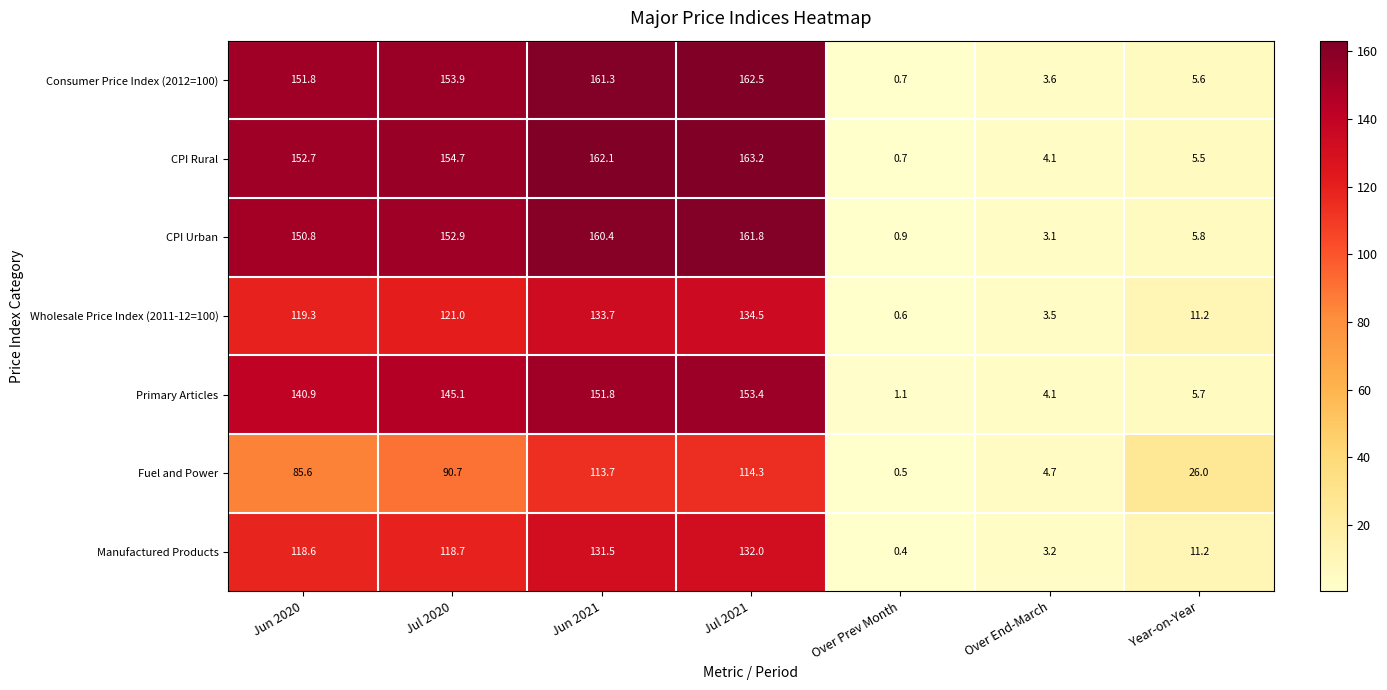

What is the difference between the maximum and second lowest values in the CPI Urban series?

158.7